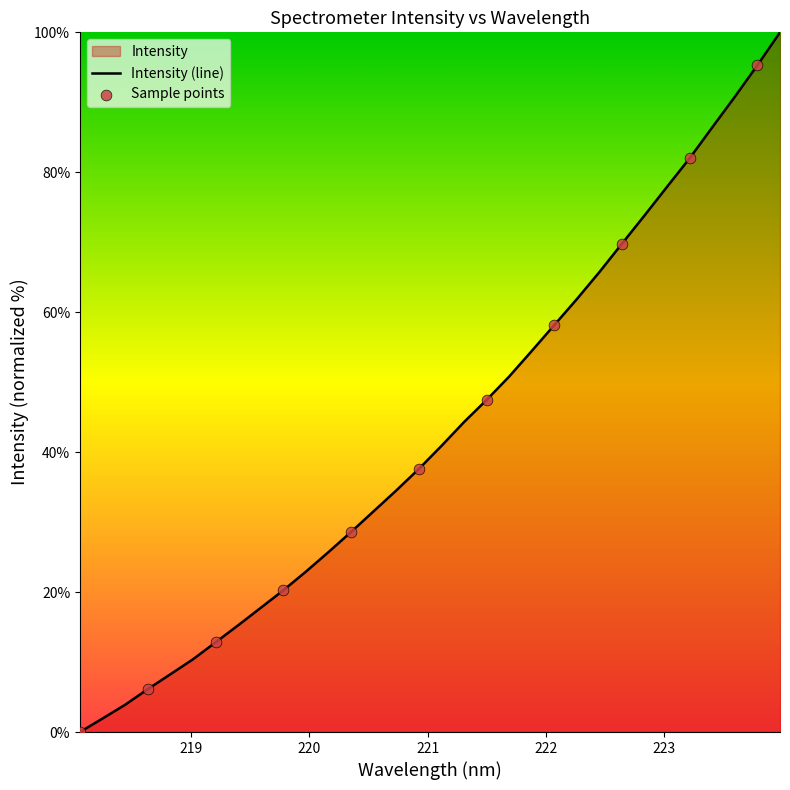

Approximately how many times larger is the value at 222.8355 compared to 222.0721?

1.3